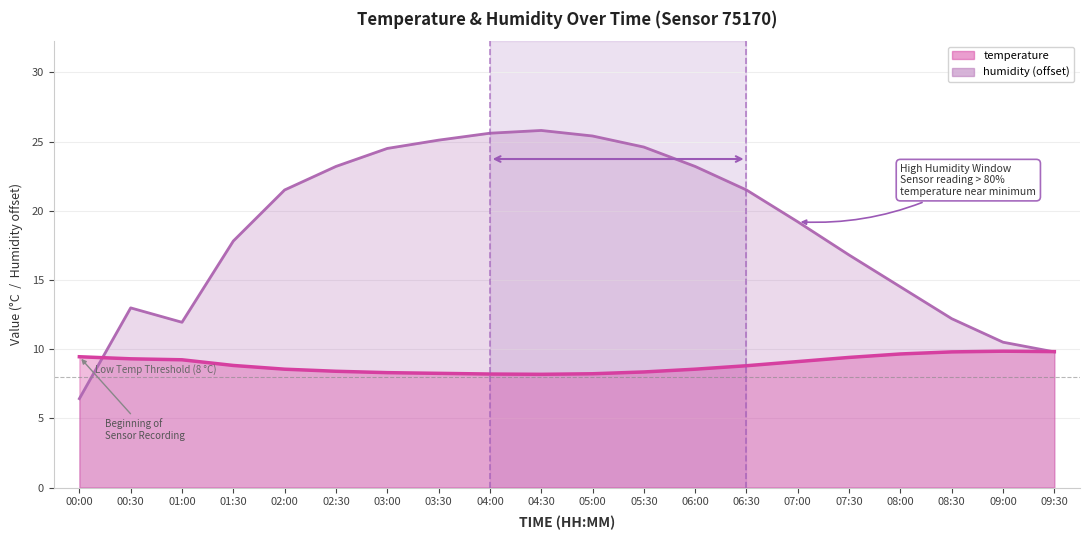

Rank the categories by humidity value from highest to lowest.

04:30, 04:00, 05:00, 03:30, 05:30, 03:00, 02:30, 06:00, 02:00, 06:30, 07:00, 01:30, 07:30, 08:00, 00:30, 08:30, 01:00, 09:00, 09:30, 00:00